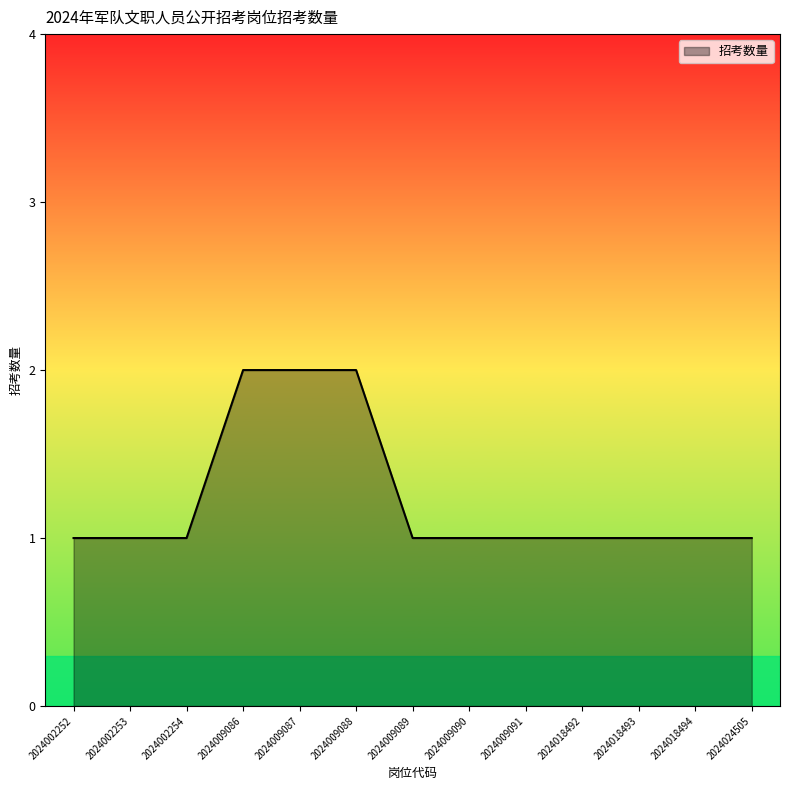

Reading left to right, transcribe all the data shown in this chart.

2024002252=1	2024002253=1	2024002254=1	2024009086=2	2024009087=2	2024009088=2	2024009089=1	2024009090=1	2024009091=1	2024018492=1	2024018493=1	2024018494=1	2024024505=1